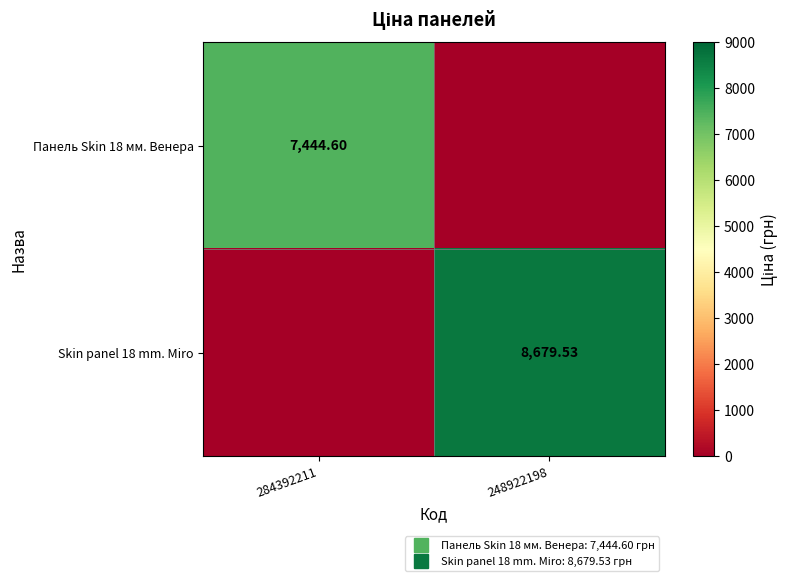

The Skin panel 18 mm. Miro series shows 8679.5 at 248922198. True or false?

True